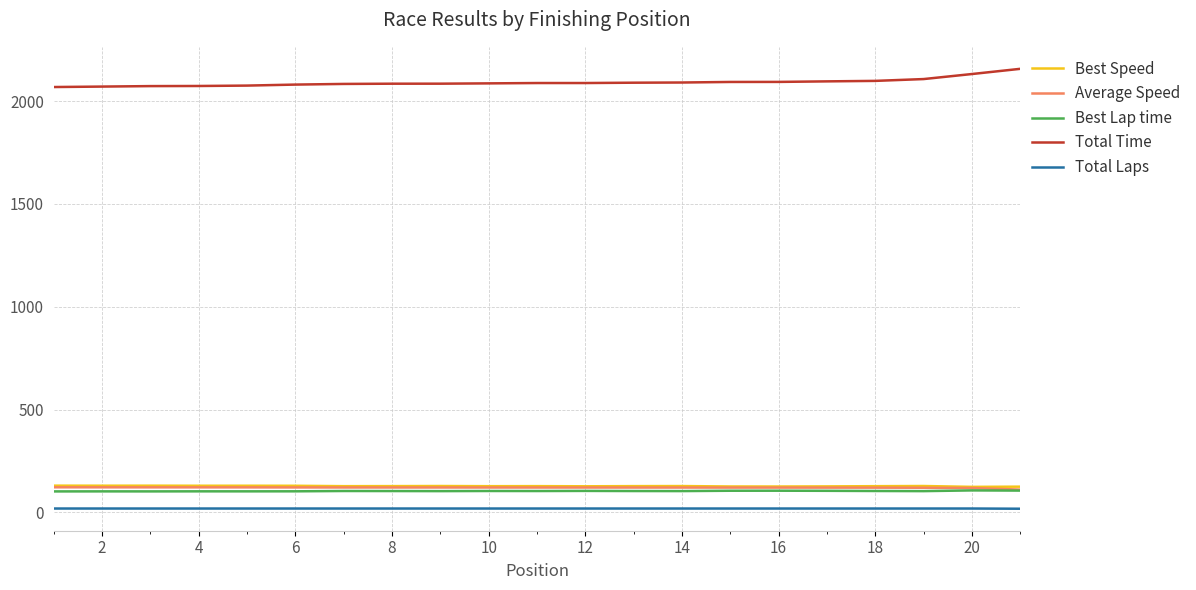

True or false: Total Time and Best Lap time cross at least once.

False